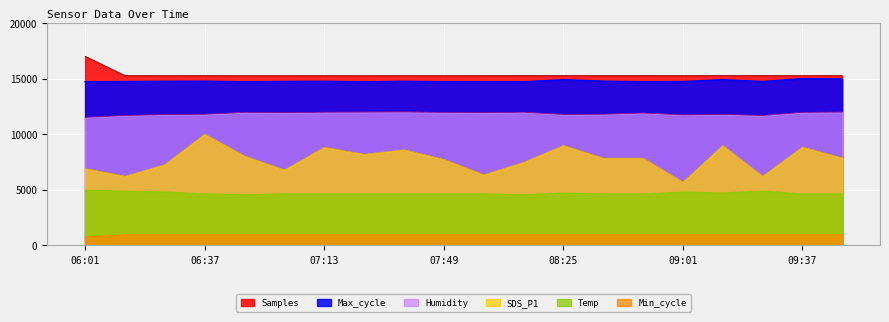

The value of SDS_P1 at 07:01 is 6781.7. True or false?

True